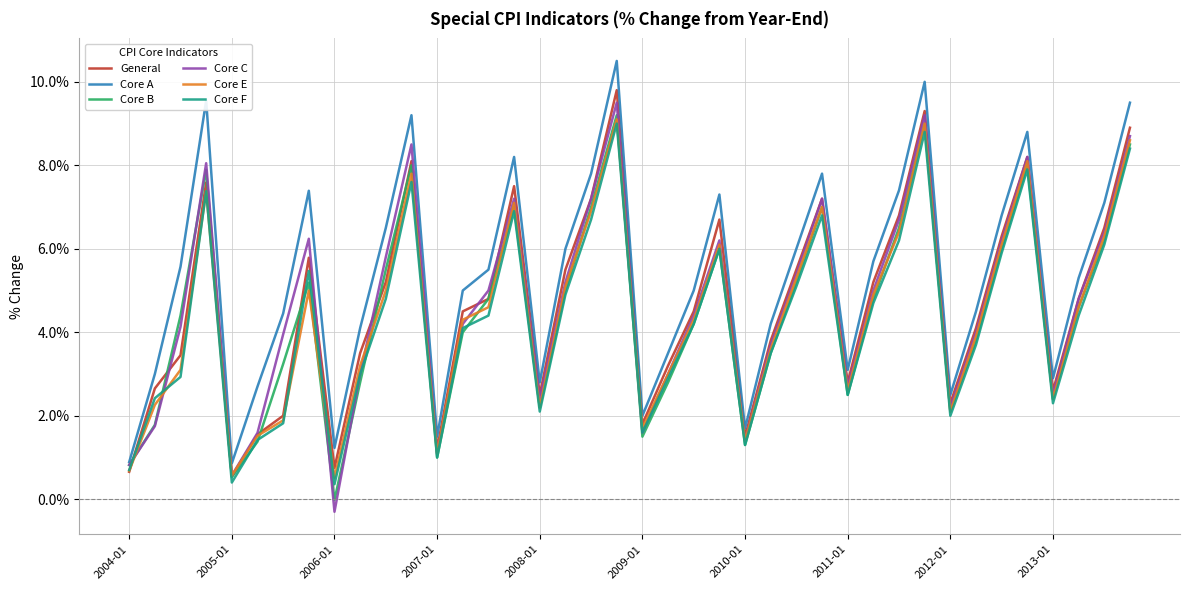

Which series has the largest total across all categories?

Core A